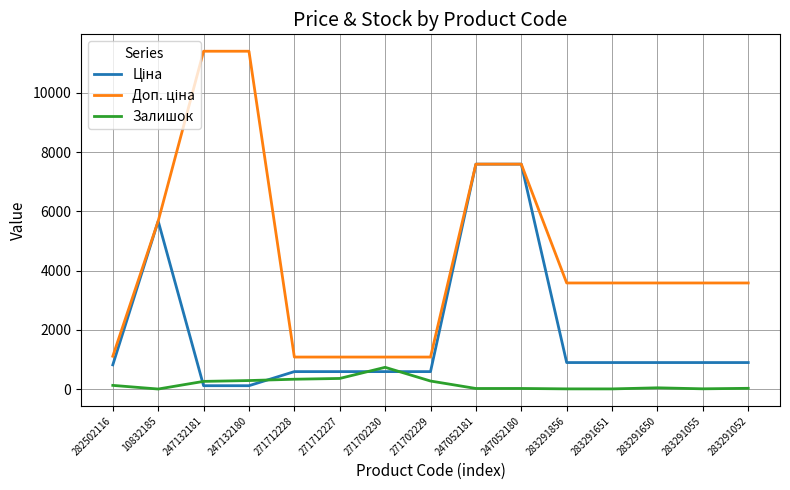

What is the greatest value displayed?

11410.0